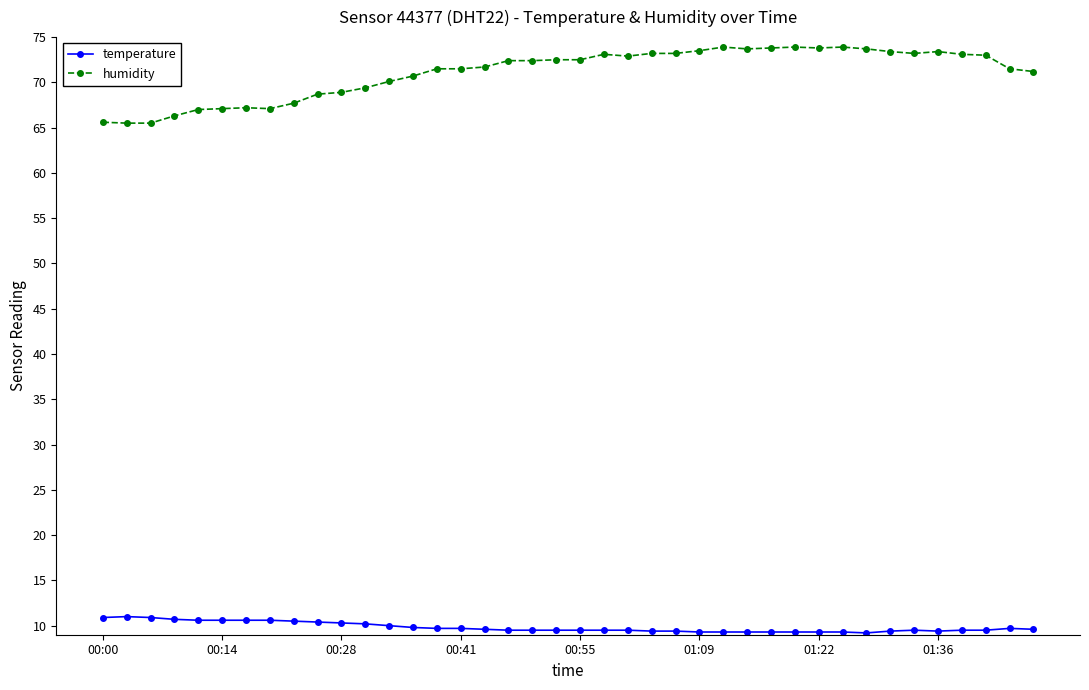

Which series has the largest total across all categories?

humidity